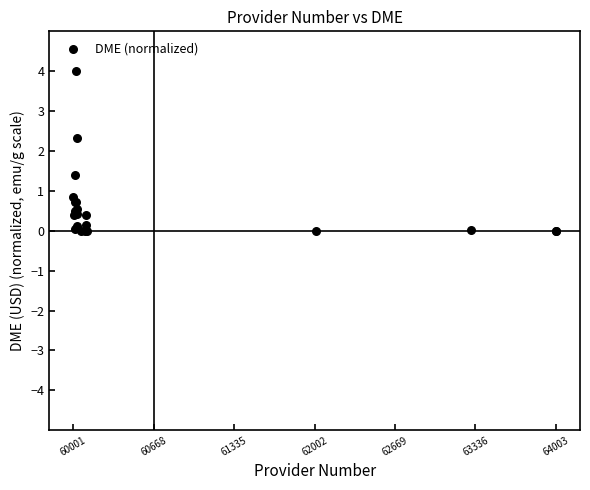

What Y value in the scatter plot is closest to 2?

2.3